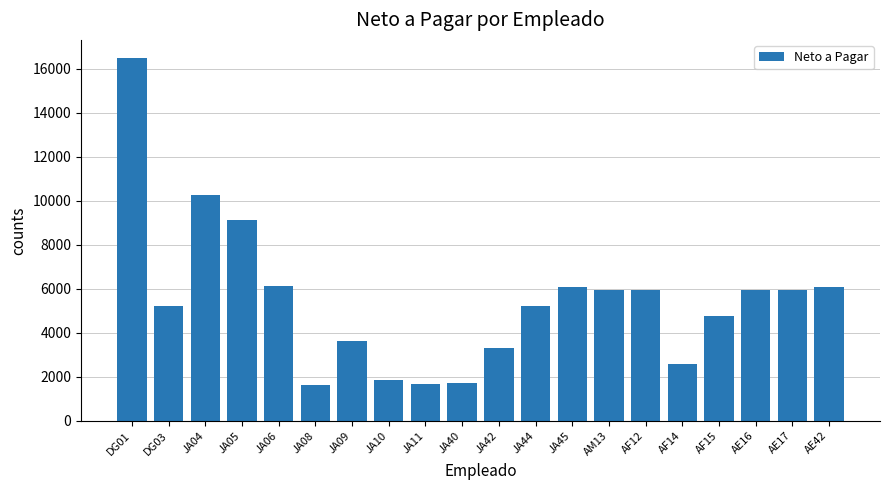

How many data points does each series have?

20